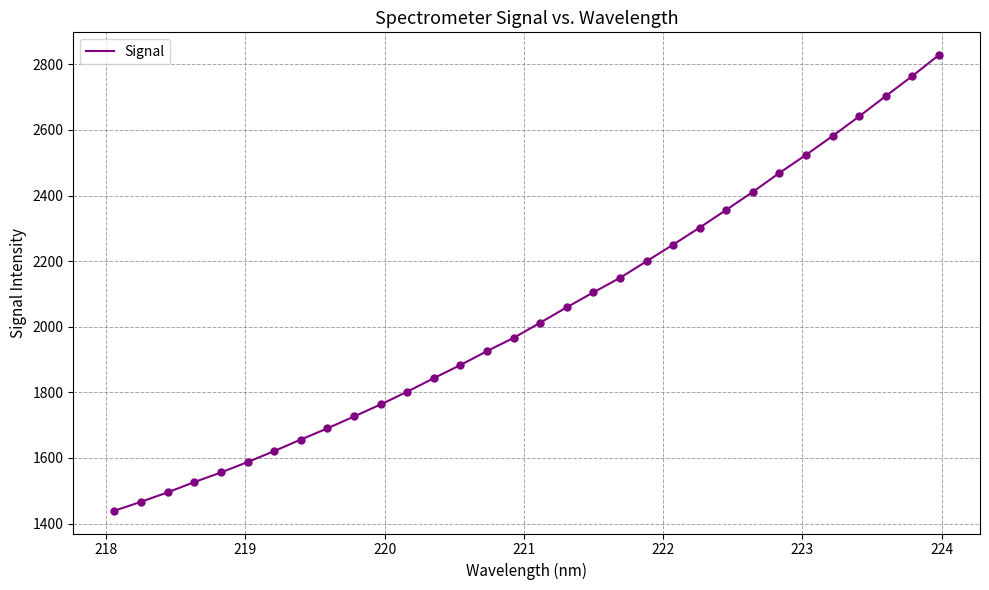

What is the minimum value shown in the chart?

1439.3